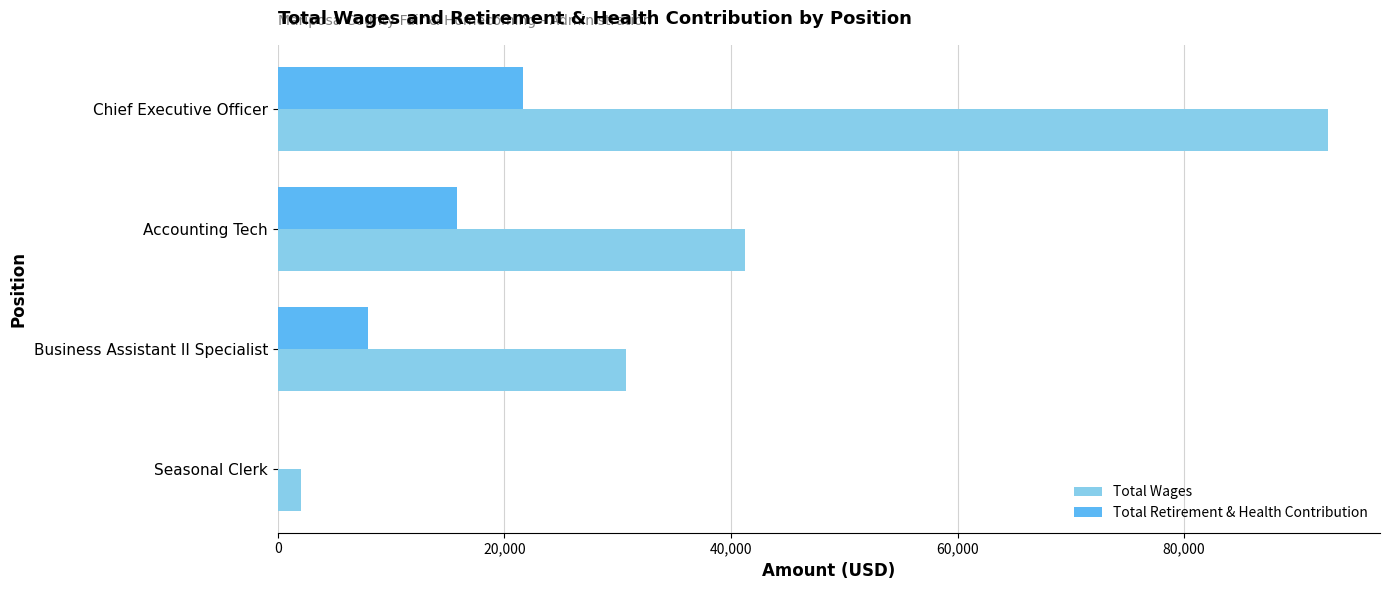

Count the Total Retirement & Health Contribution values in the range 7952 to 21610.

3